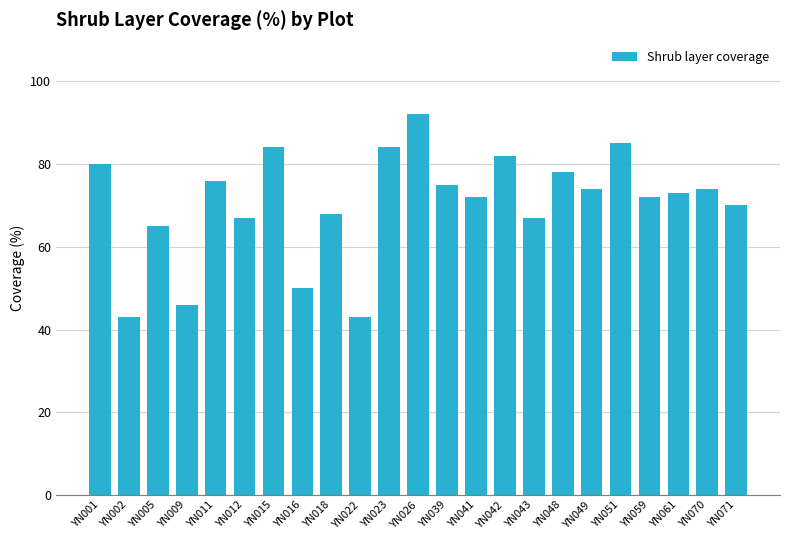

Does the chart contain stacked bars?

No